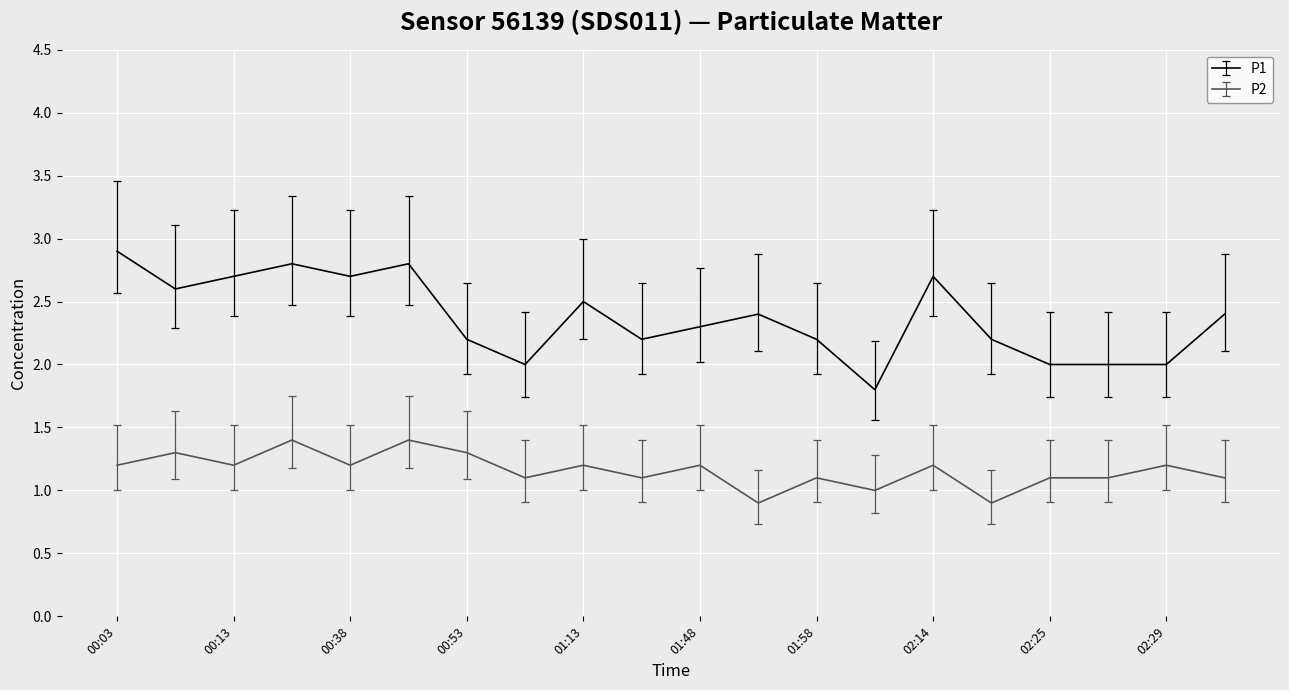

List the series in order of their peak value, highest first.

P1, P2